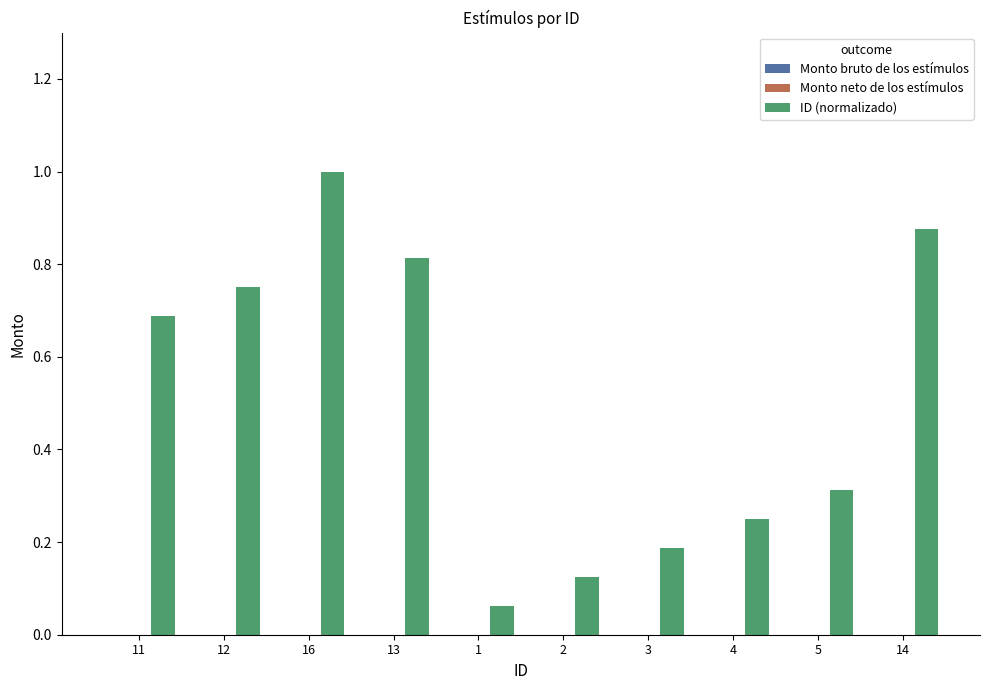

What is the greatest value displayed?

1.0